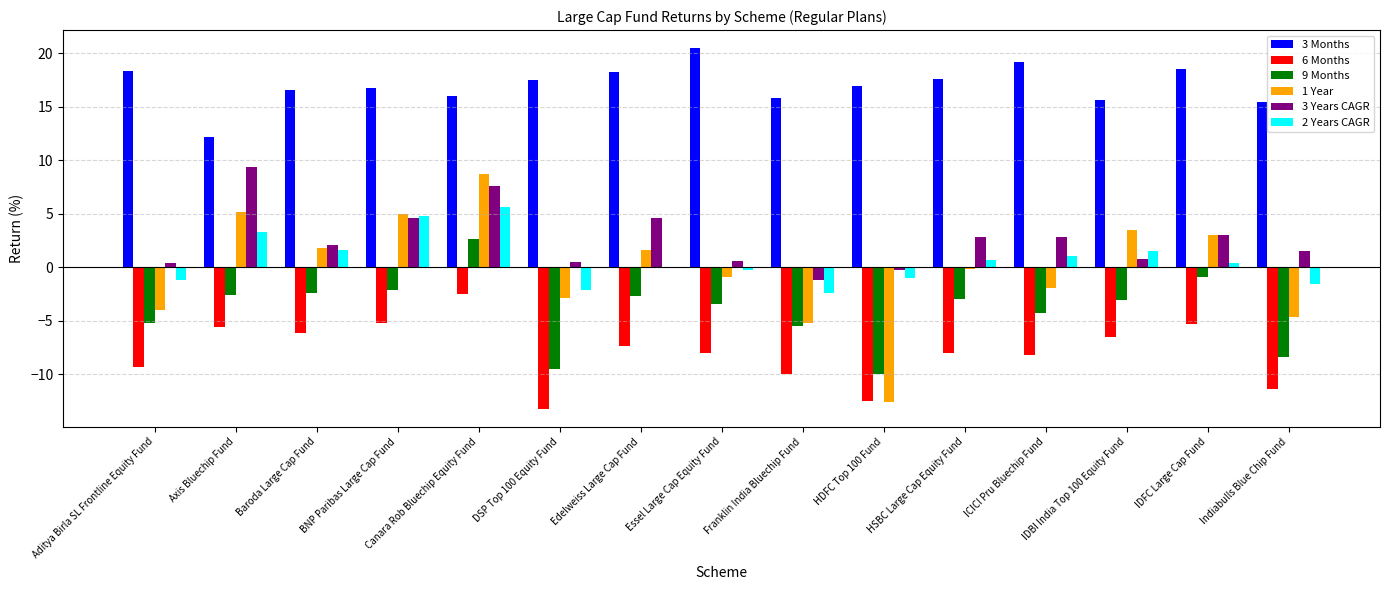

What is the total value across all series at IDBI India Top 100 Equity Fund?

11.9